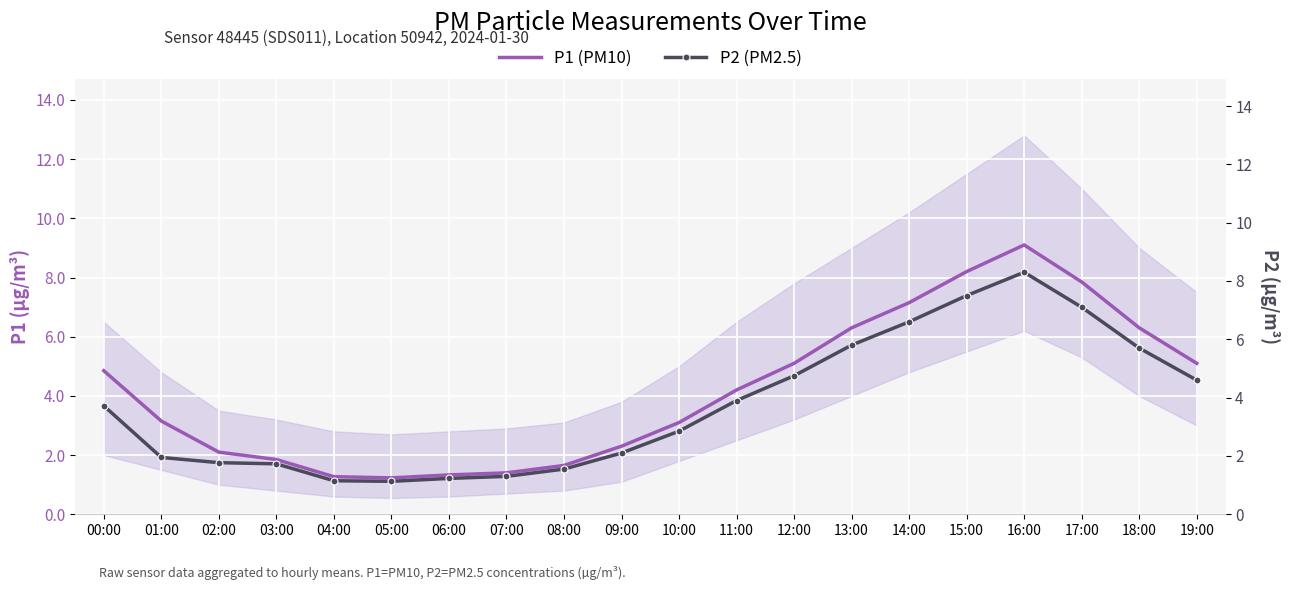

Reading left to right, transcribe all the data shown in this chart.

P1 (PM10): 00:00=4.8	01:00=3.1	02:00=2.1	03:00=1.9	04:00=1.3	05:00=1.2	06:00=1.3	07:00=1.4	08:00=1.6	09:00=2.3	10:00=3.1	11:00=4.2	12:00=5.1	13:00=6.3	14:00=7.2	15:00=8.2	16:00=9.1	17:00=7.8	18:00=6.3	19:00=5.1
P2 (PM2.5): 00:00=3.7	01:00=1.9	02:00=1.8	03:00=1.7	04:00=1.1	05:00=1.1	06:00=1.2	07:00=1.3	08:00=1.6	09:00=2.1	10:00=2.9	11:00=3.9	12:00=4.8	13:00=5.8	14:00=6.6	15:00=7.5	16:00=8.3	17:00=7.1	18:00=5.7	19:00=4.6